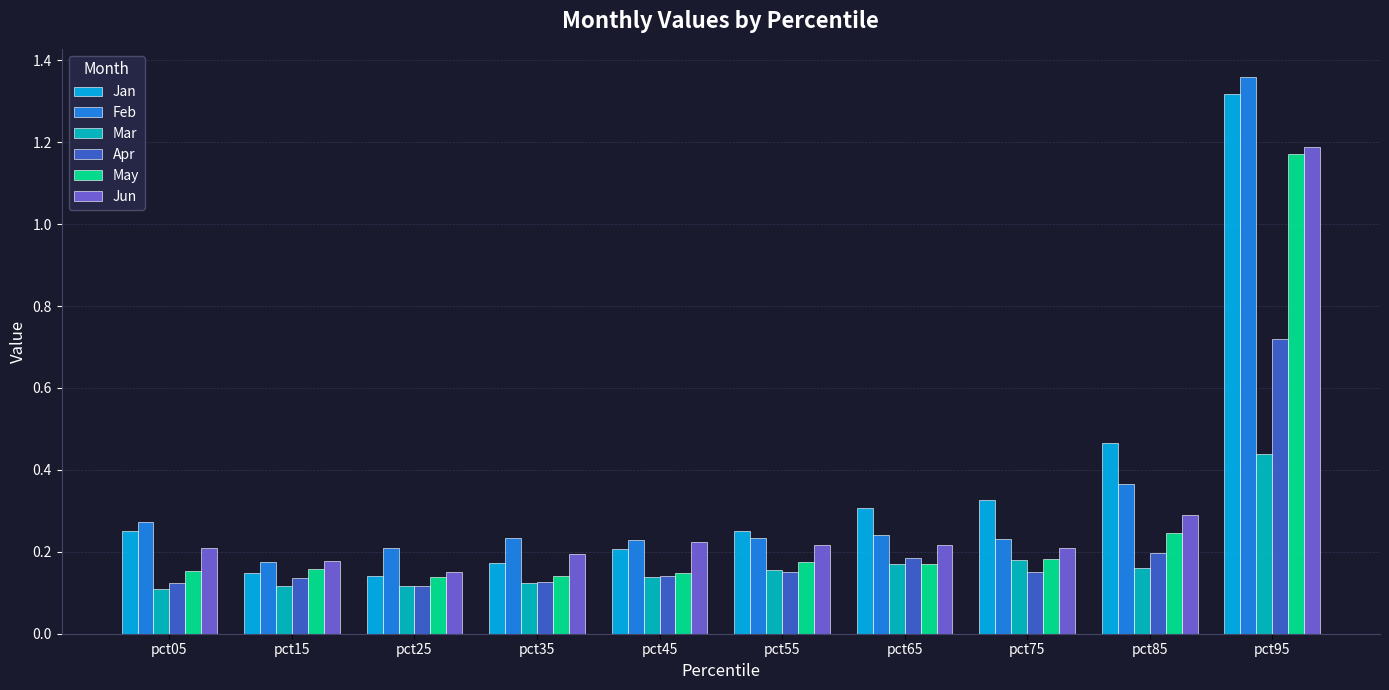

At which category does the chart reach its peak across all series?

pct95